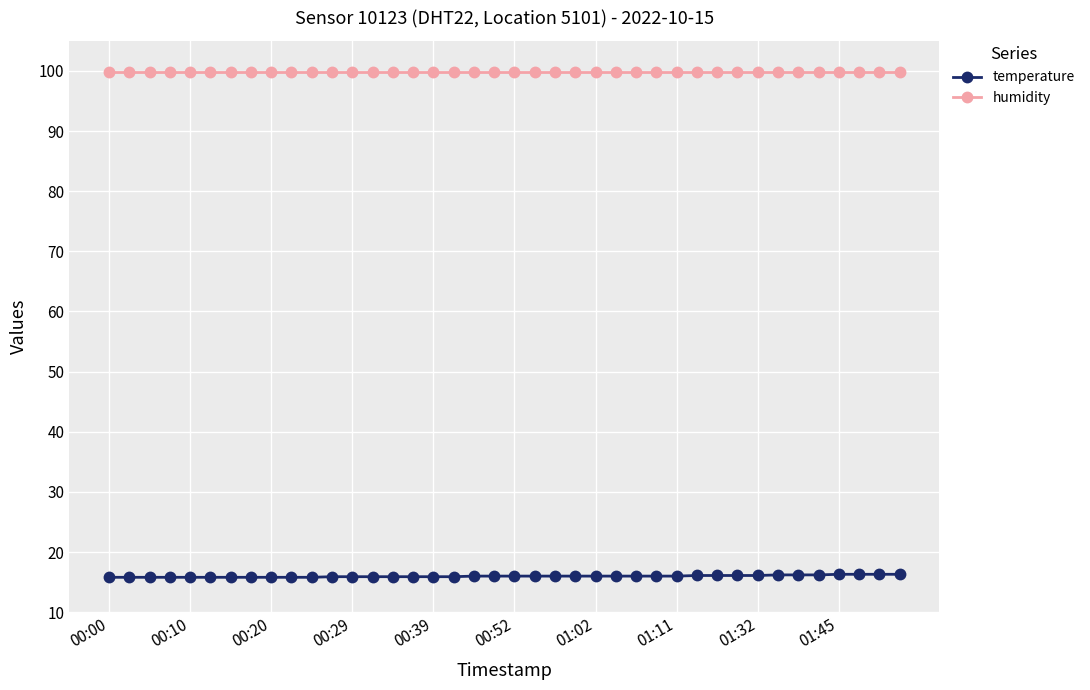

Which series has the largest total across all categories?

humidity